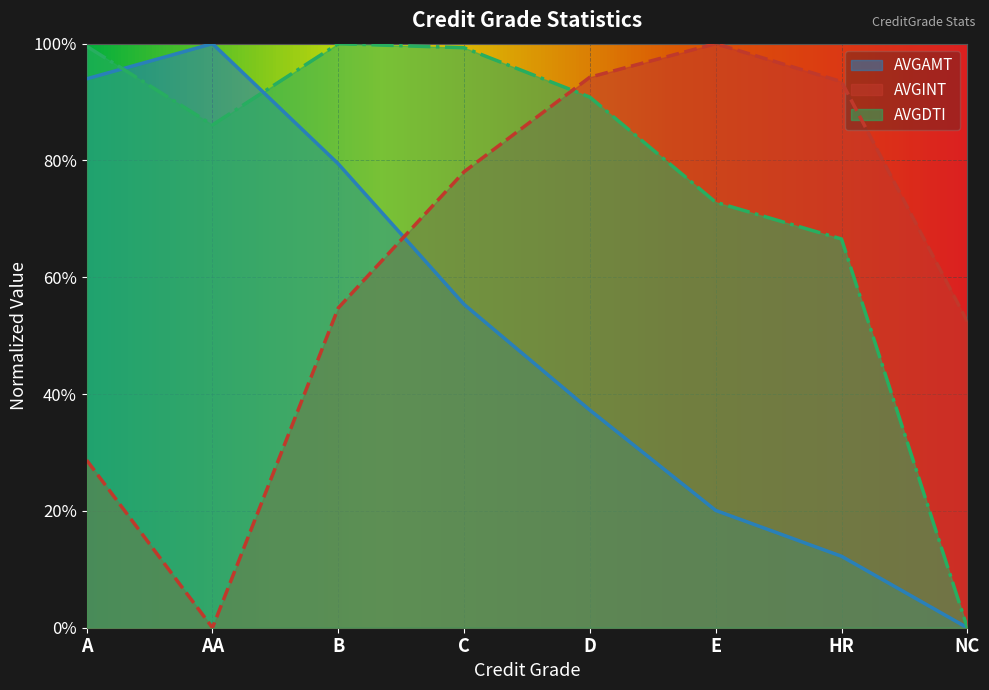

What is the highest value of the AVGDTI series?

1.0